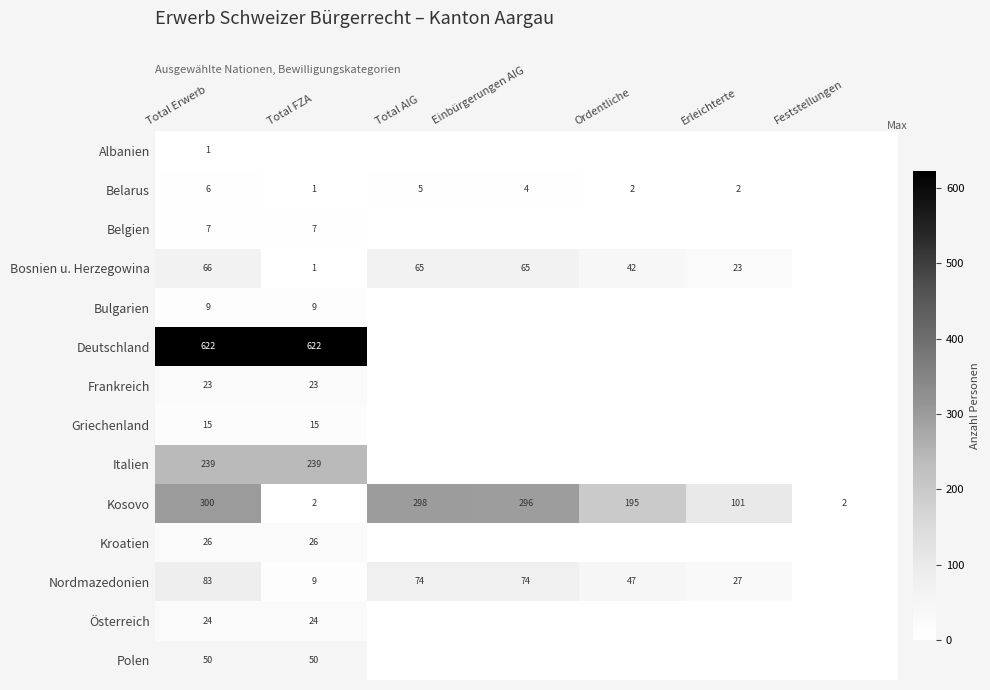

What is the maximum value shown in the chart?

622